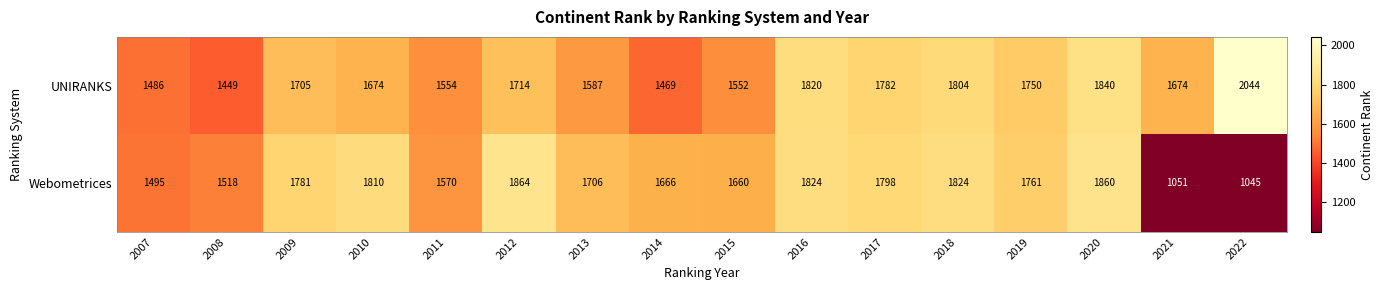

At how many categories does at least one series exceed 1848?

3